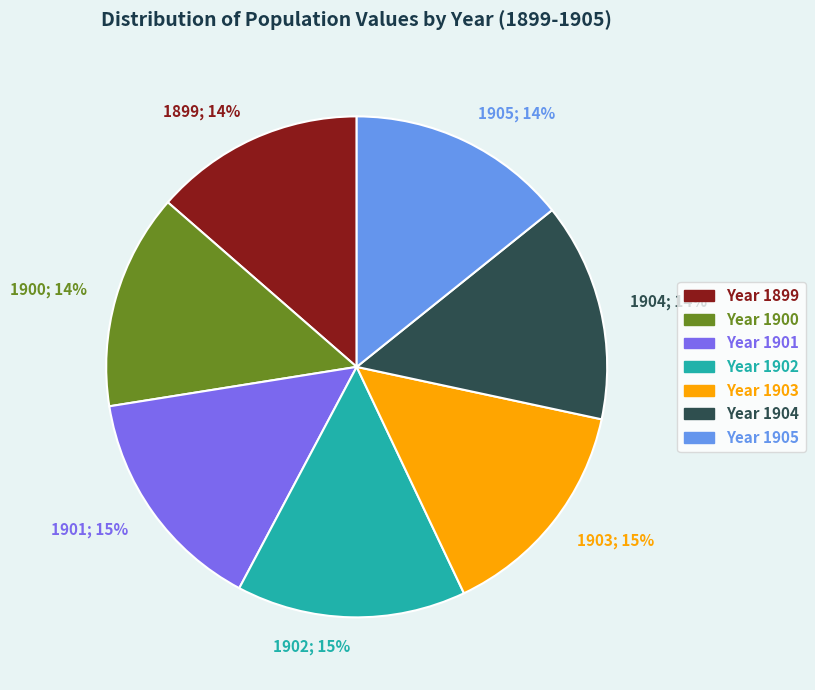

How many segments does this pie chart have?

7